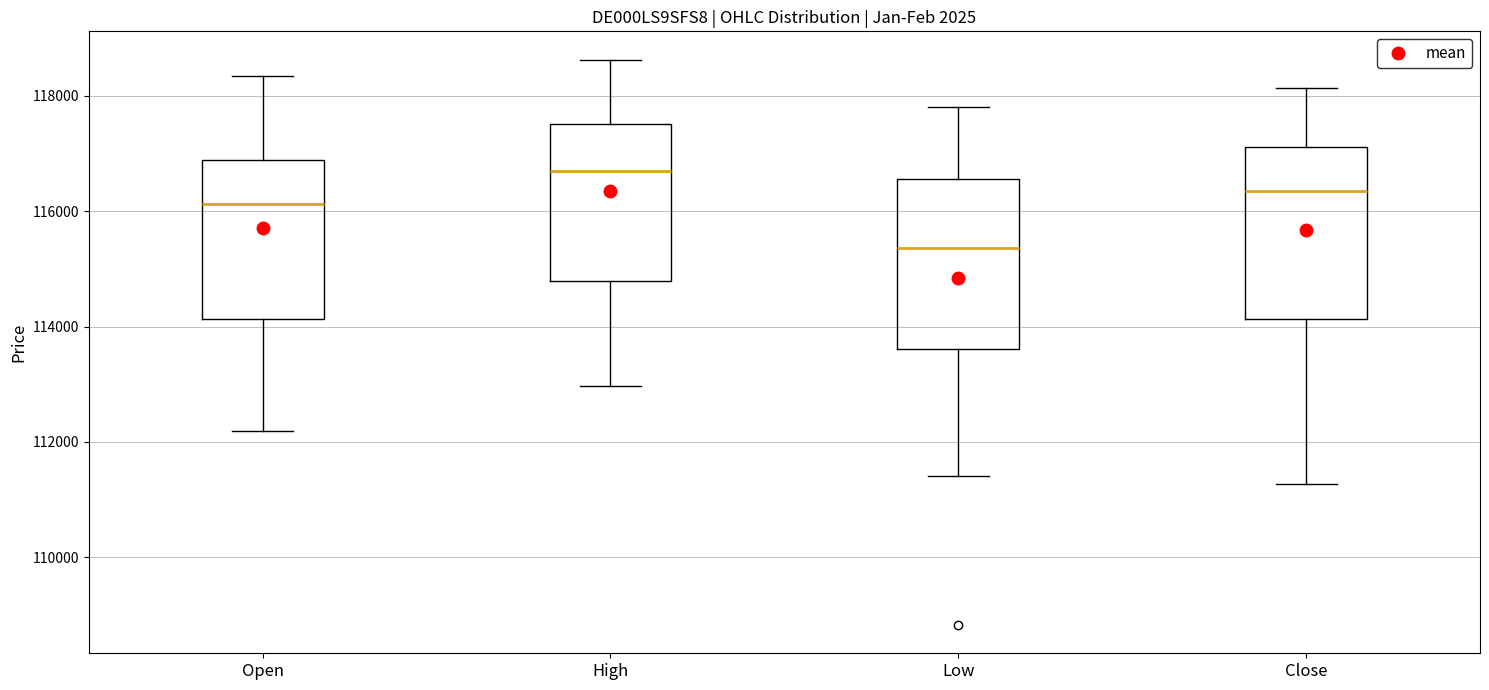

Where is the upper edge of the box for Open on the y-axis? The values are not printed on the chart, so give them approximately, as read against the axis.

116800